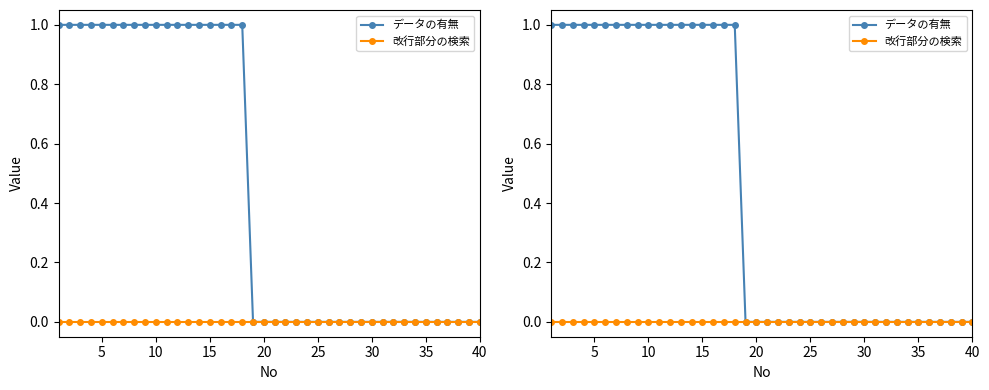

True or false: データの有無 and 改行部分の検索 intersect in this chart.

False